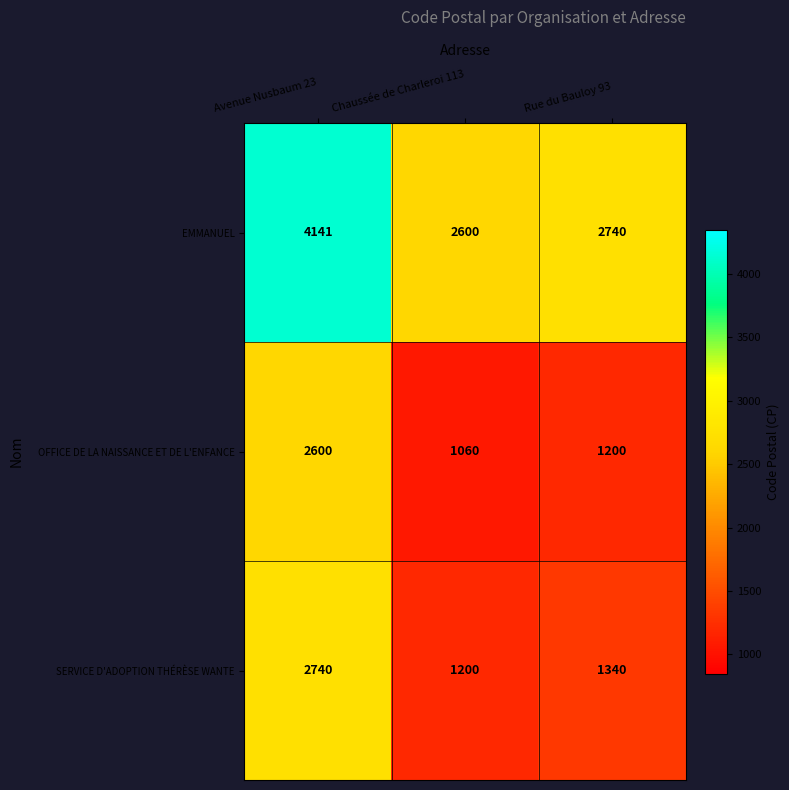

How many categories are shown in the chart?

3